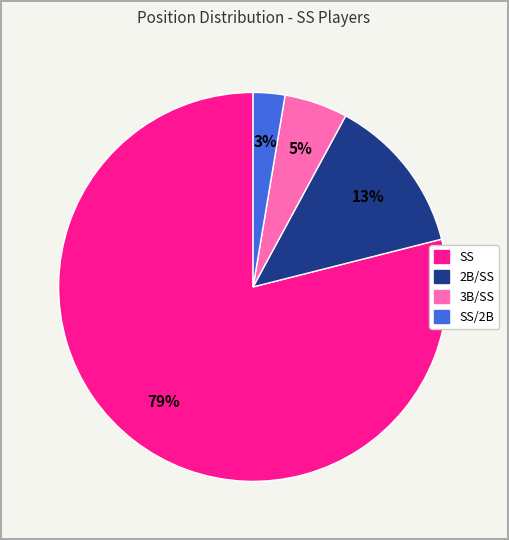

Is there any slice that represents more than half of the pie?

Yes